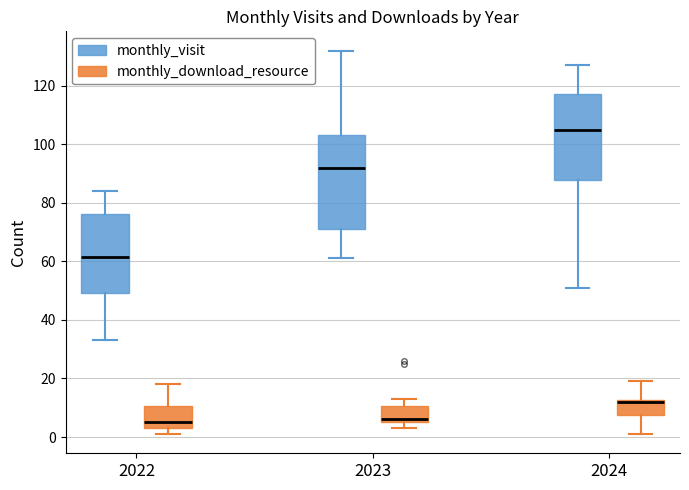

Where does the median line of the box for 2022 (monthly_download_resource) sit on the y-axis? The values are not printed on the chart, so give them approximately, as read against the axis.

6